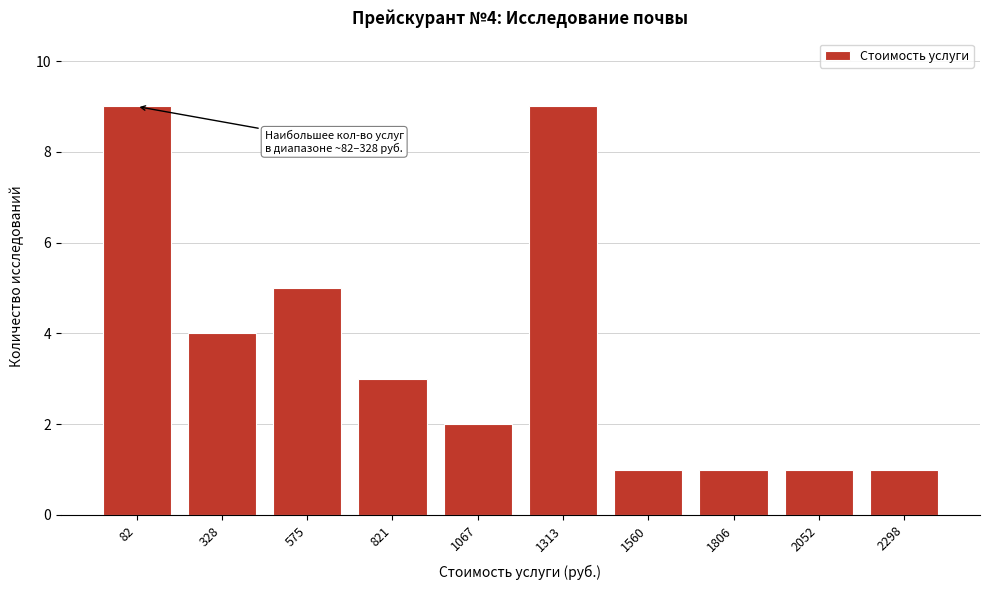

Reading left to right, what are all the values shown in this chart?

82=9	328=4	575=5	821=3	1067=2	1313=9	1560=1	1806=1	2052=1	2298=1